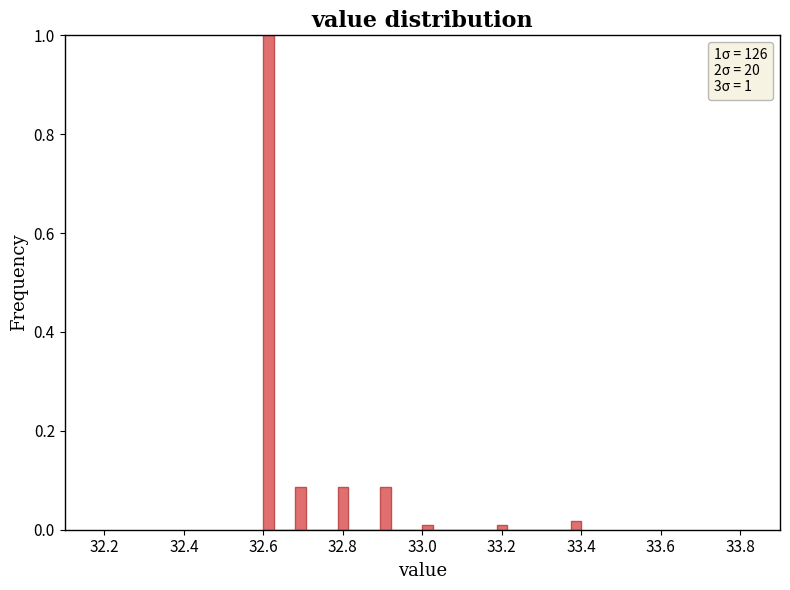

Around what value on the x-axis is the tallest bar? Give the approximate position of its centre, as read against the axis.

32.62